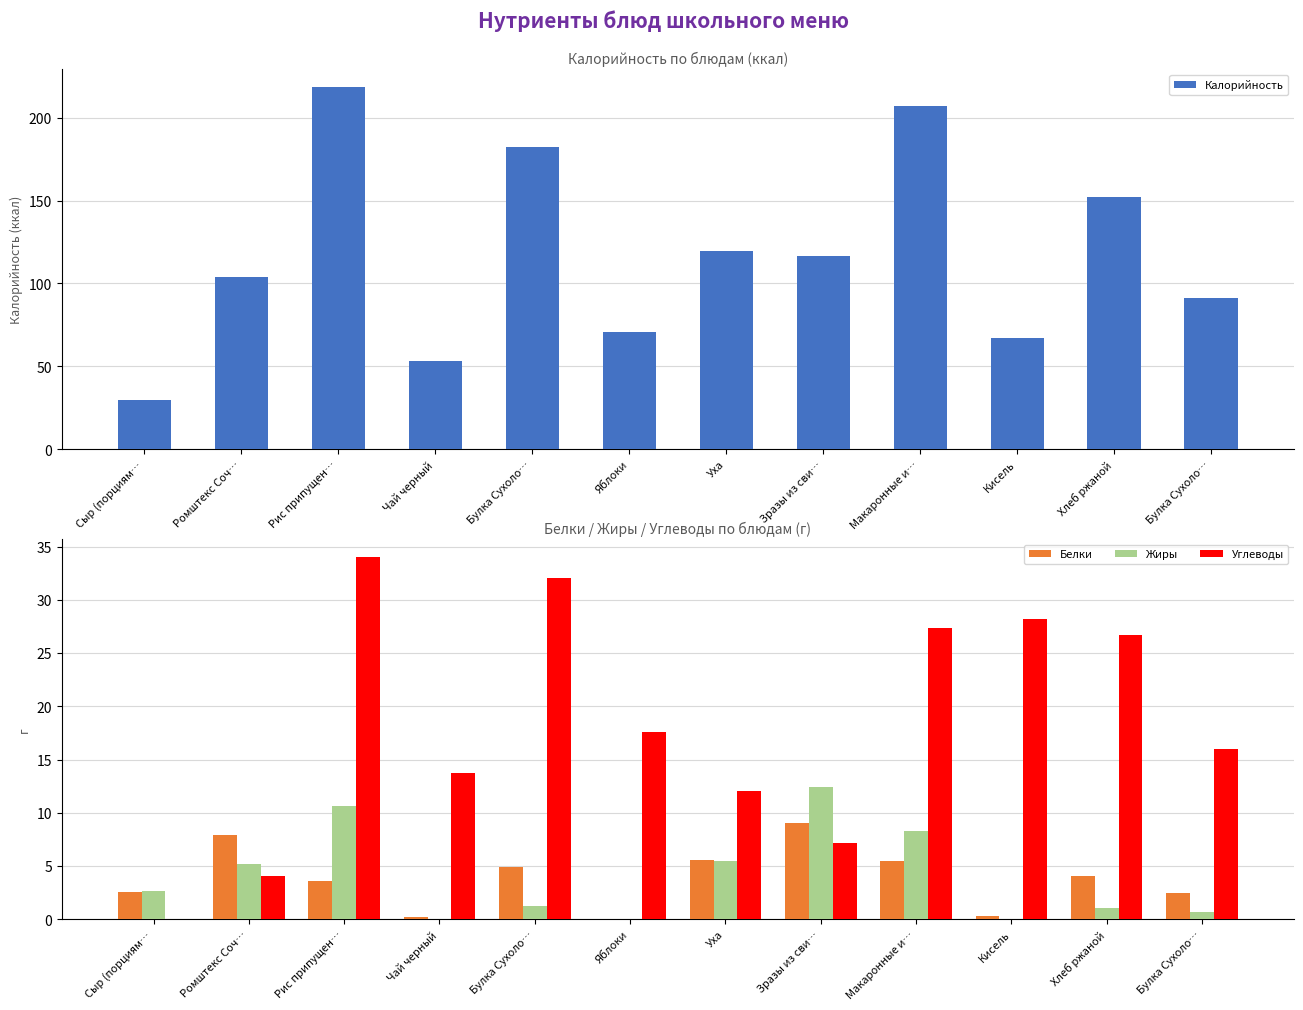

Rank the series by their maximum value, from lowest to highest.

Белки, Жиры, Углеводы, Калорийность